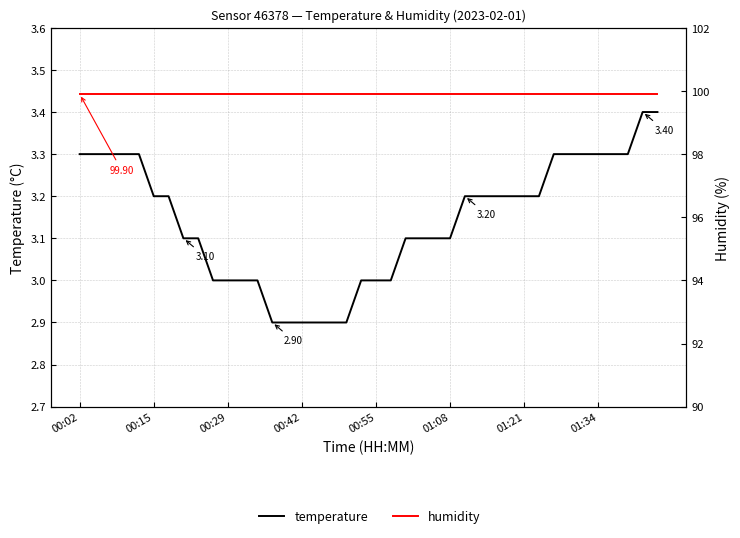

How many series are shown in this chart?

2